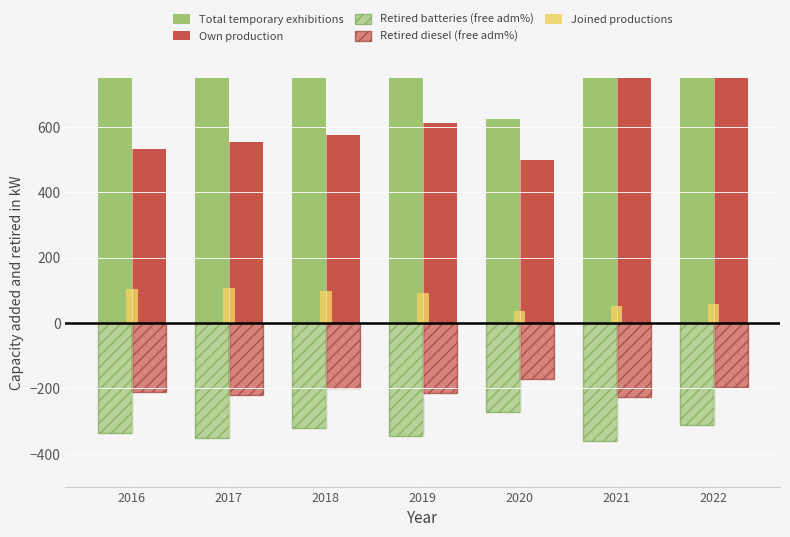

How many categories are shown in the chart?

7